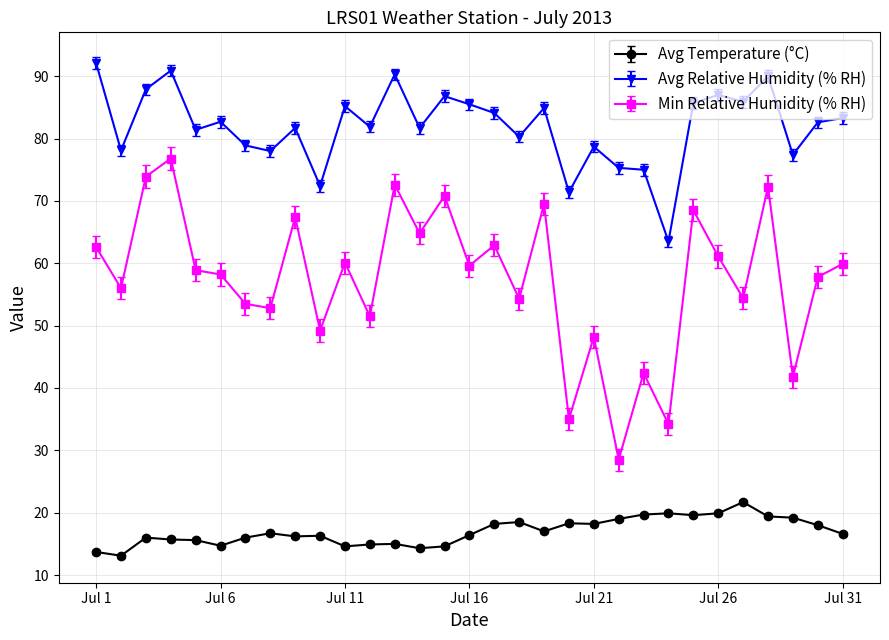

Does the chart have visible grid lines?

Yes